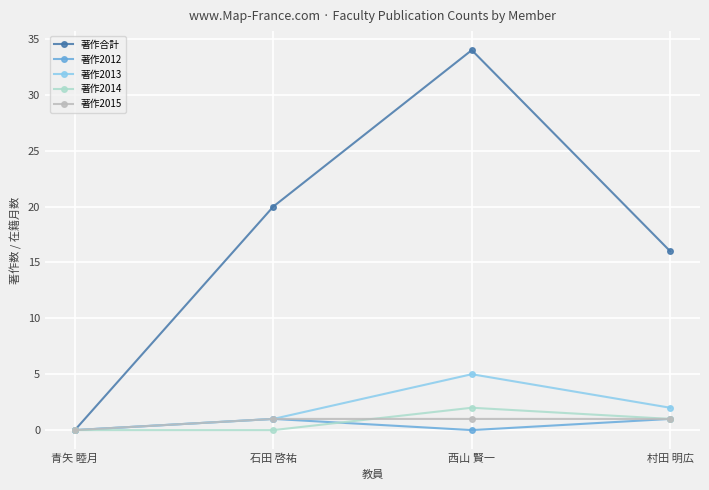

How many 著作2014 values are between 0 and 2?

4